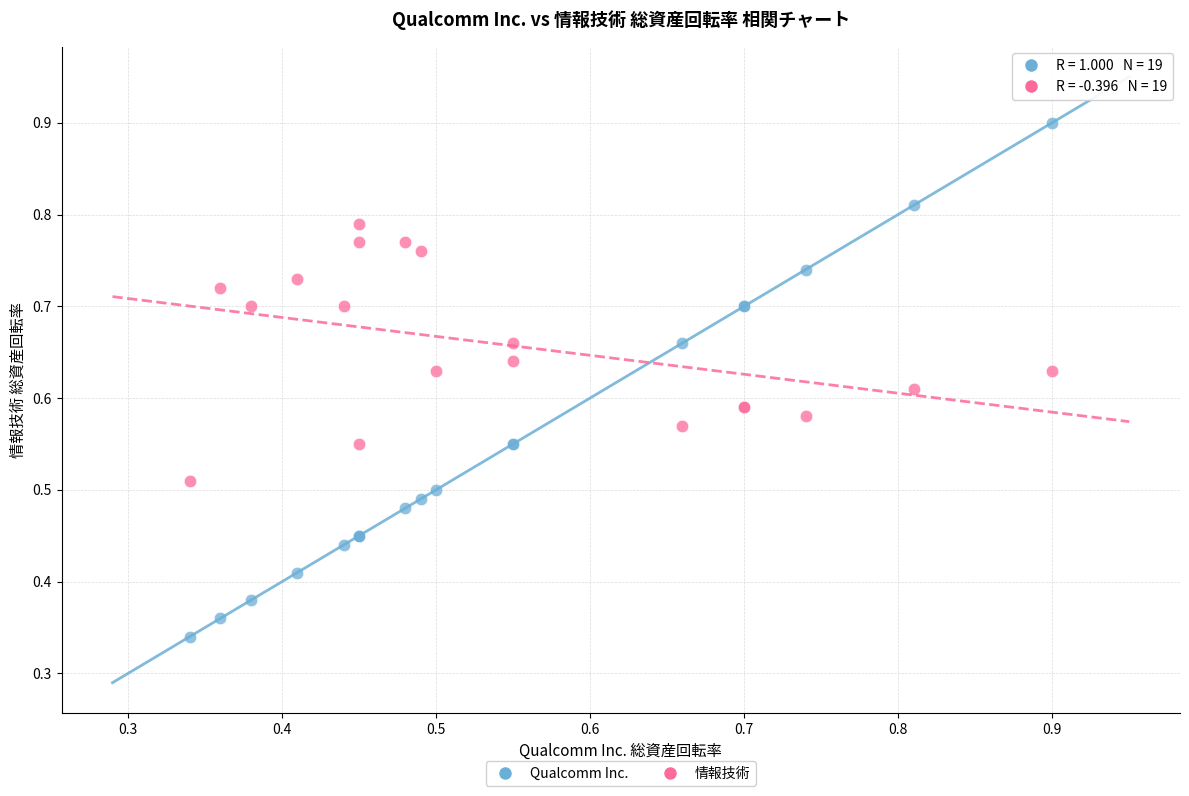

Which series reaches the maximum Y coordinate?

Qualcomm Inc.